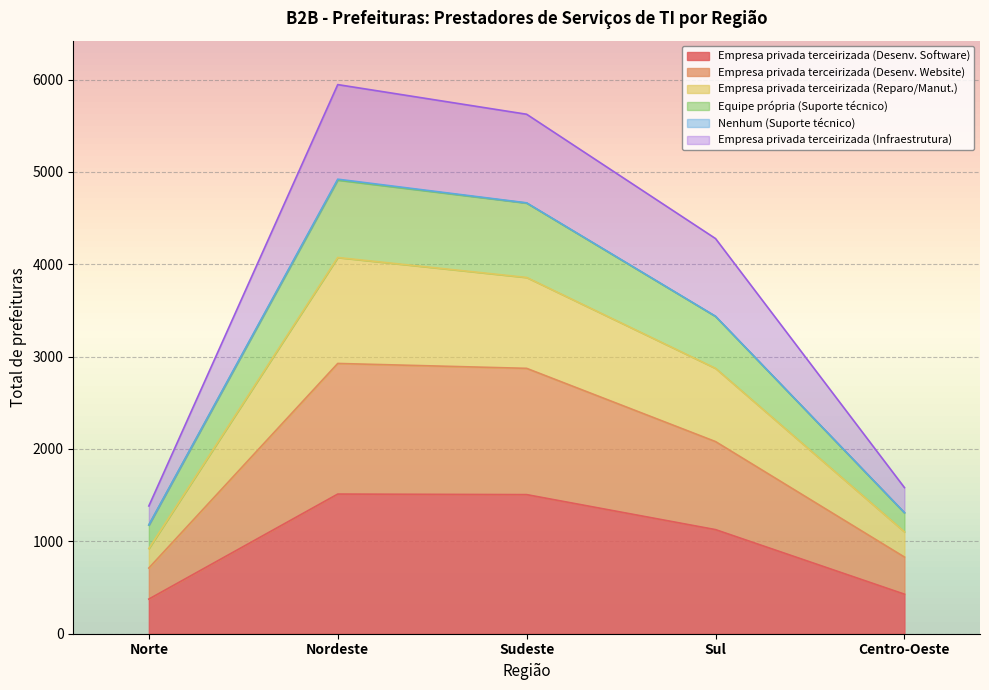

What is the highest value of the Empresa privada terceirizada (Desenv. Software) series?

1512